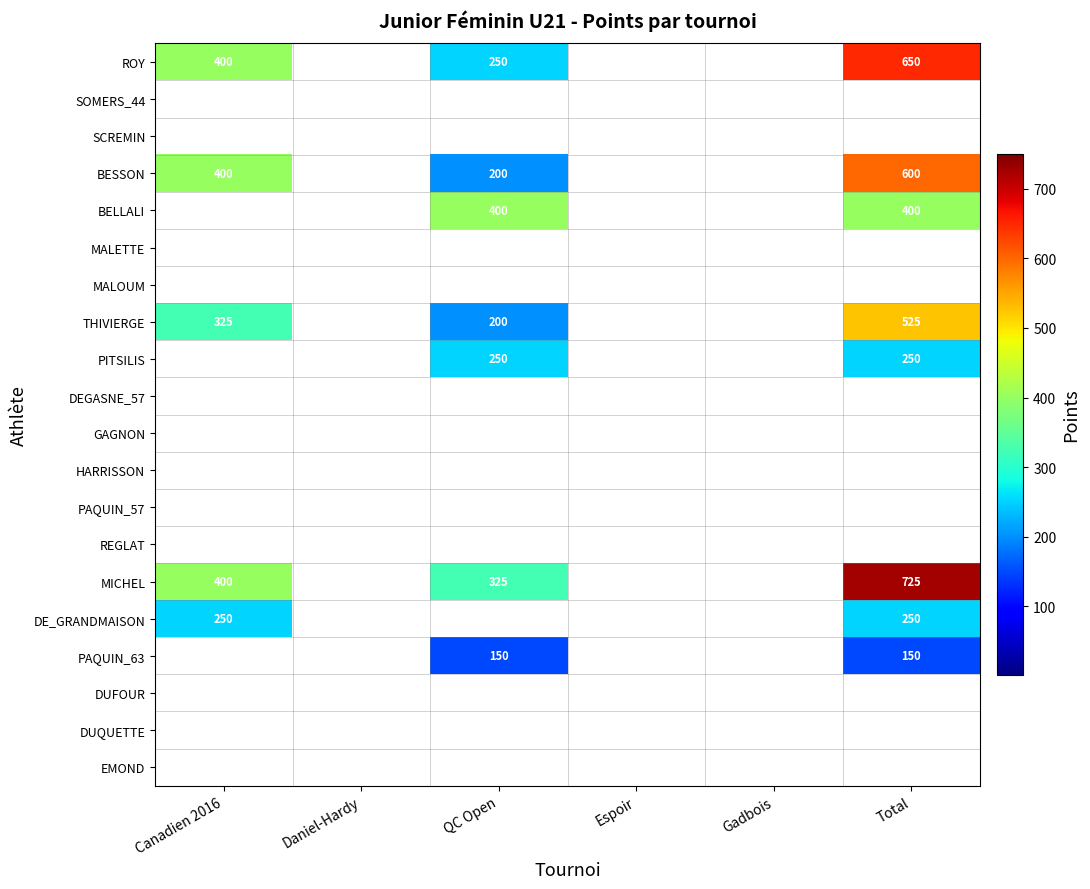

Is it true that MICHEL equals 325 at QC Open?

True